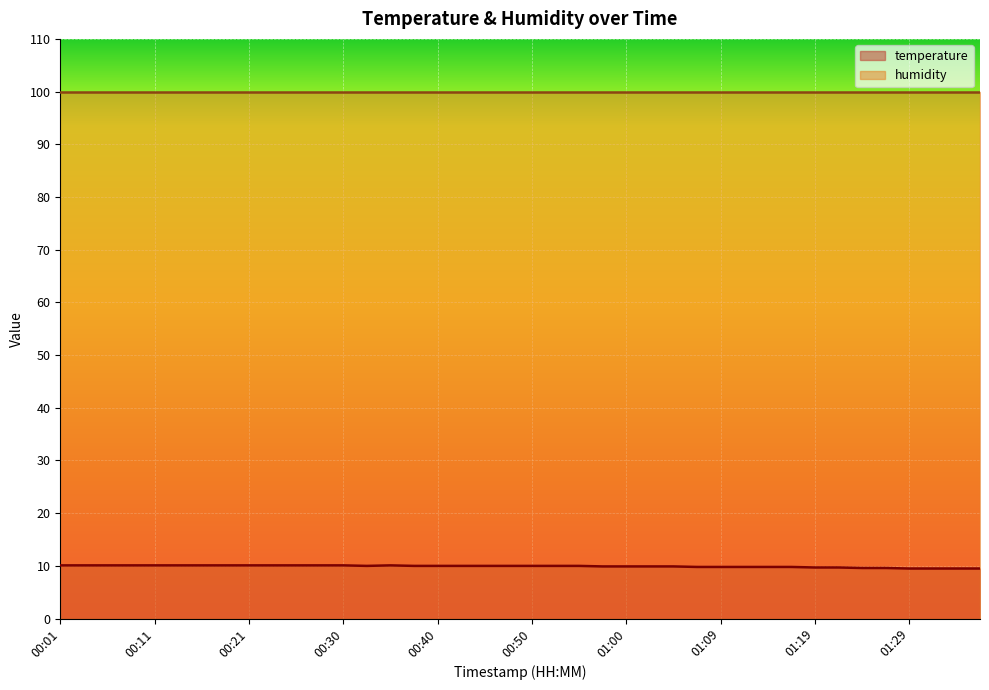

True or false: the data shows 3.4 at 00:23.

False